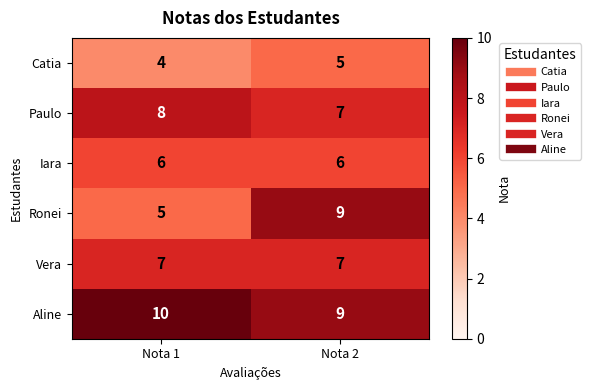

What is the average value of the Aline series?

10